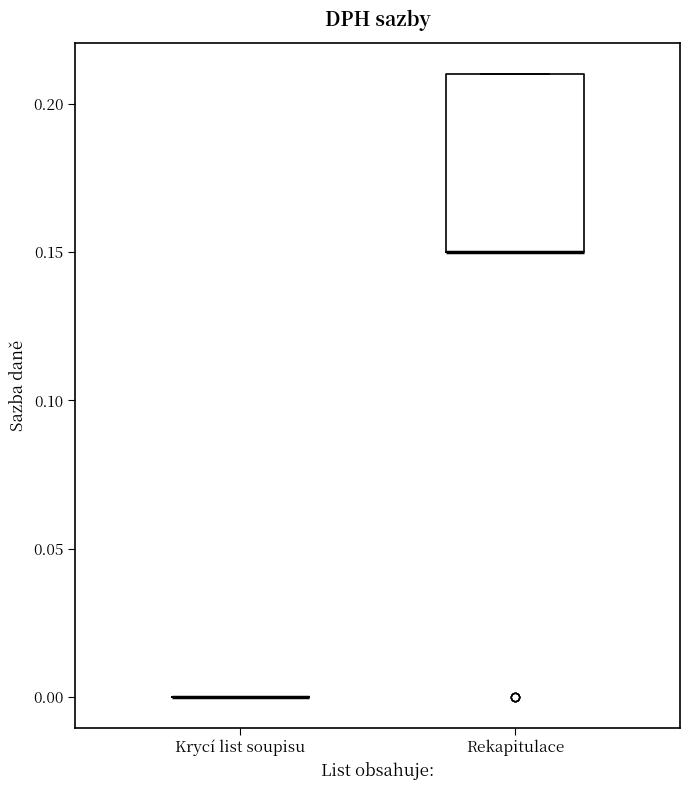

Reading left to right, read every box against the y-axis: the position of its median line, the range the box covers, and the ends of its whiskers. The values are not printed on the chart, so give them approximately, as read against the axis.

Krycí list soupisu: box collapsed to a line at 0.00, whiskers 0.00 to 0.00
Rekapitulace: median 0.15 (drawn on the box's lower edge), box 0.15 to 0.21, whiskers 0.15 to 0.21